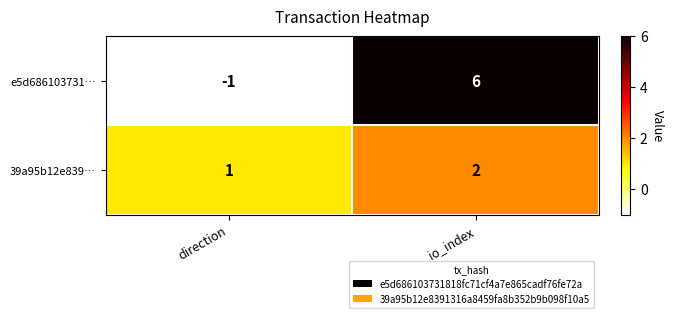

What is the difference between the maximum and minimum values in the e5d686103731… series?

7